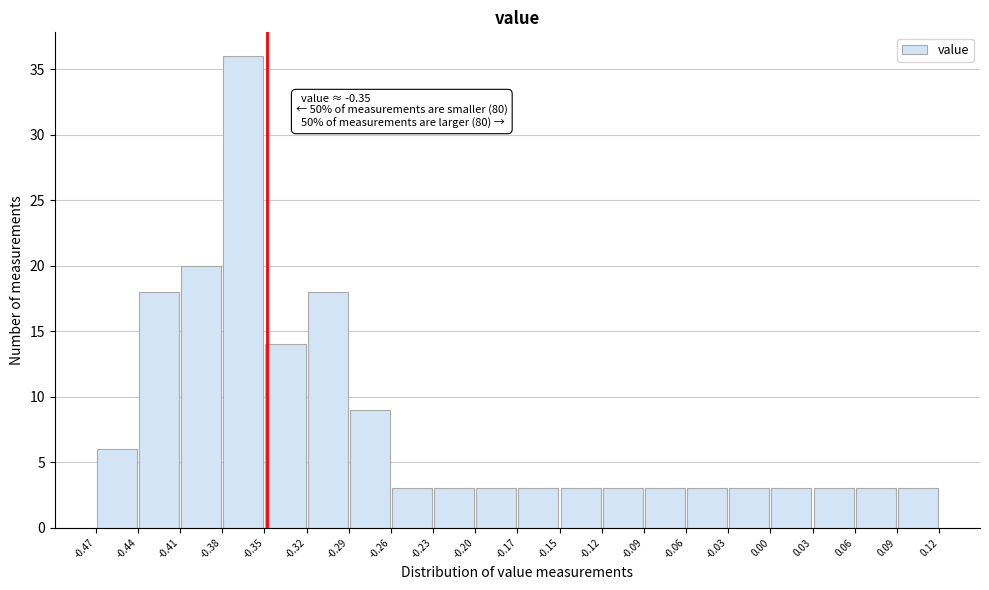

Which range on the x-axis has the tallest bar?

-0.38 to -0.35